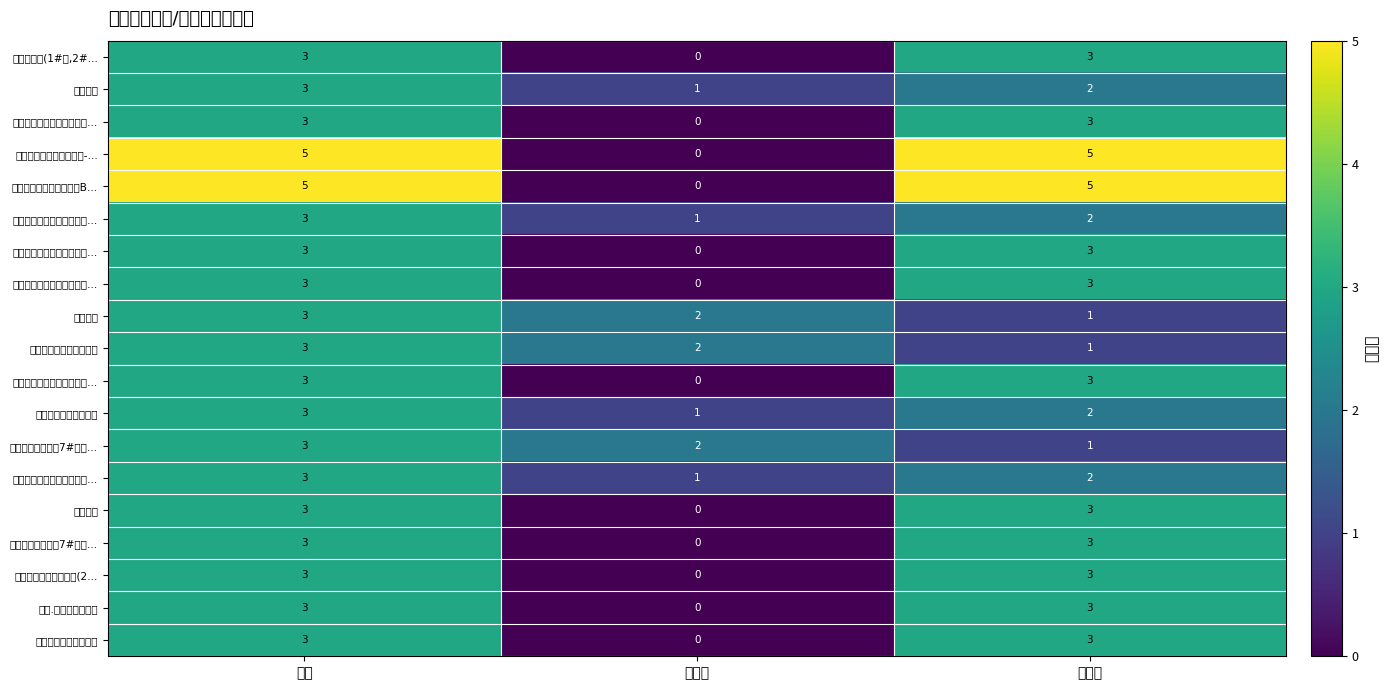

Which has a higher value, 在线数 or 离线数?

离线数